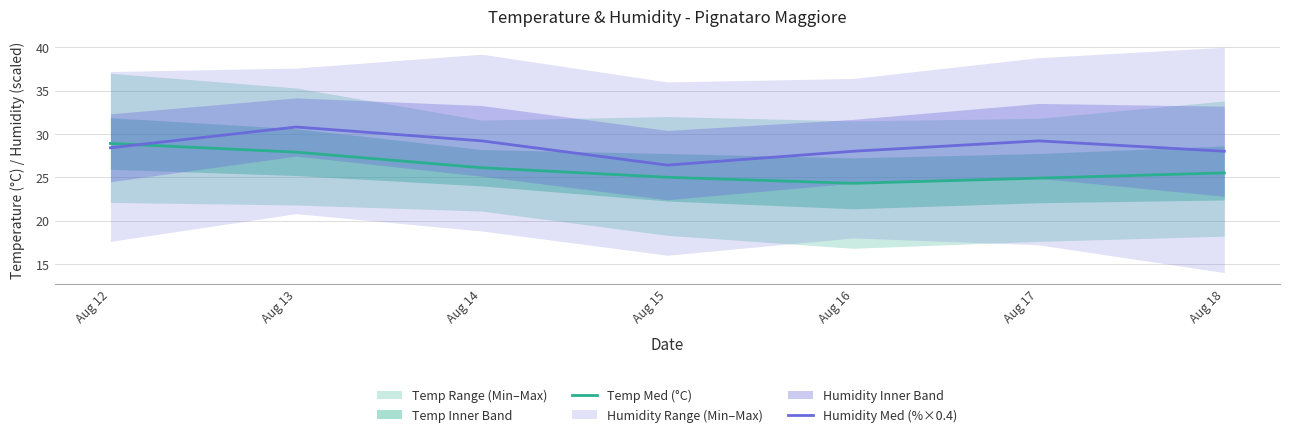

Reading left to right, list all the values displayed in this chart.

Temp Med (°C): 28.9	27.9	26.1	25.0	24.3	24.9	25.5
Humidity Med (%×0.4): 28.4	30.8	29.2	26.4	28.0	29.2	28.0